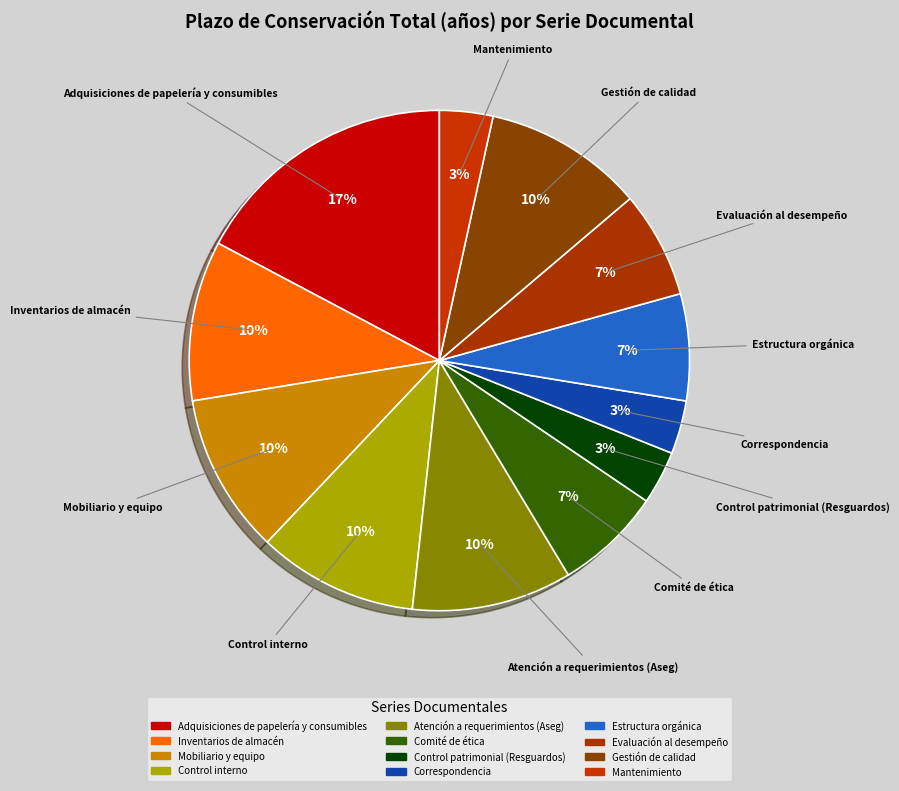

To the nearest percent, what is the combined percentage of Inventarios de almacén and Evaluación al desempeño?

17%